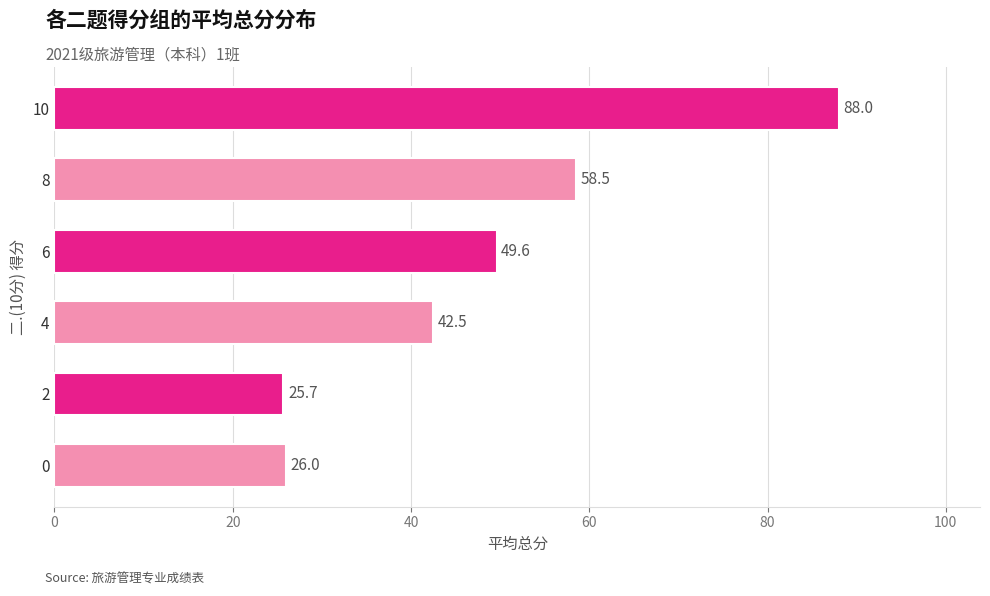

Which has a higher value, 4 or 6?

6